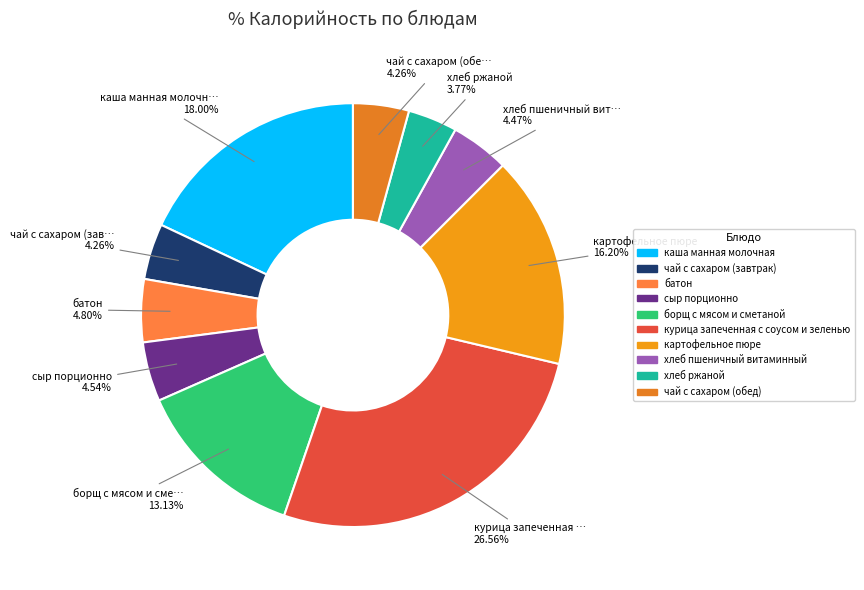

What is the smallest slice in the pie chart?

хлеб ржаной